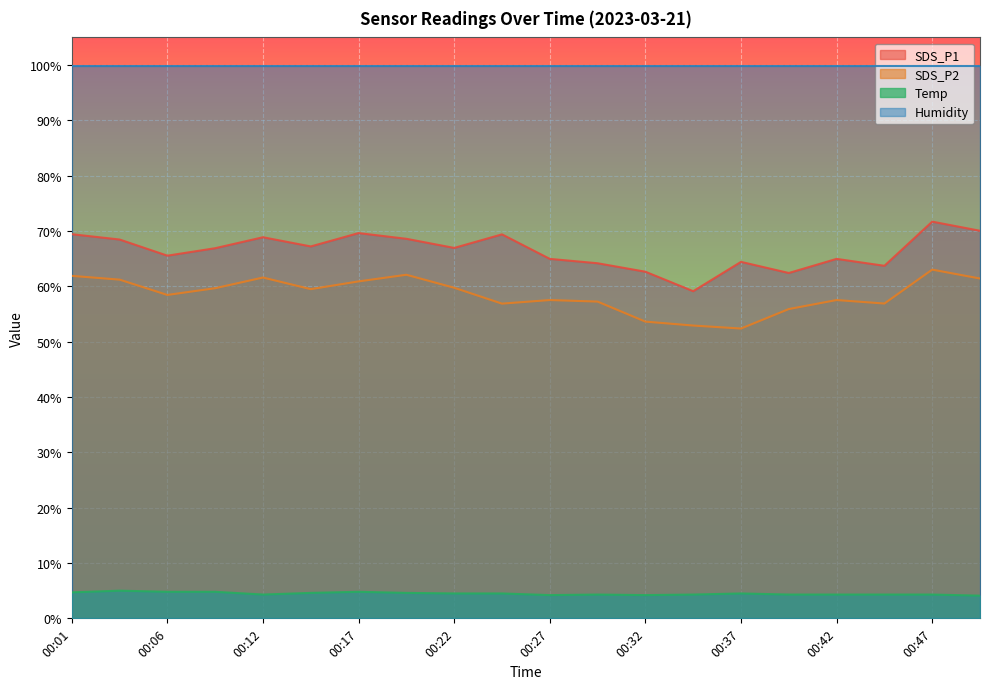

At how many categories does at least one series exceed 11?

20